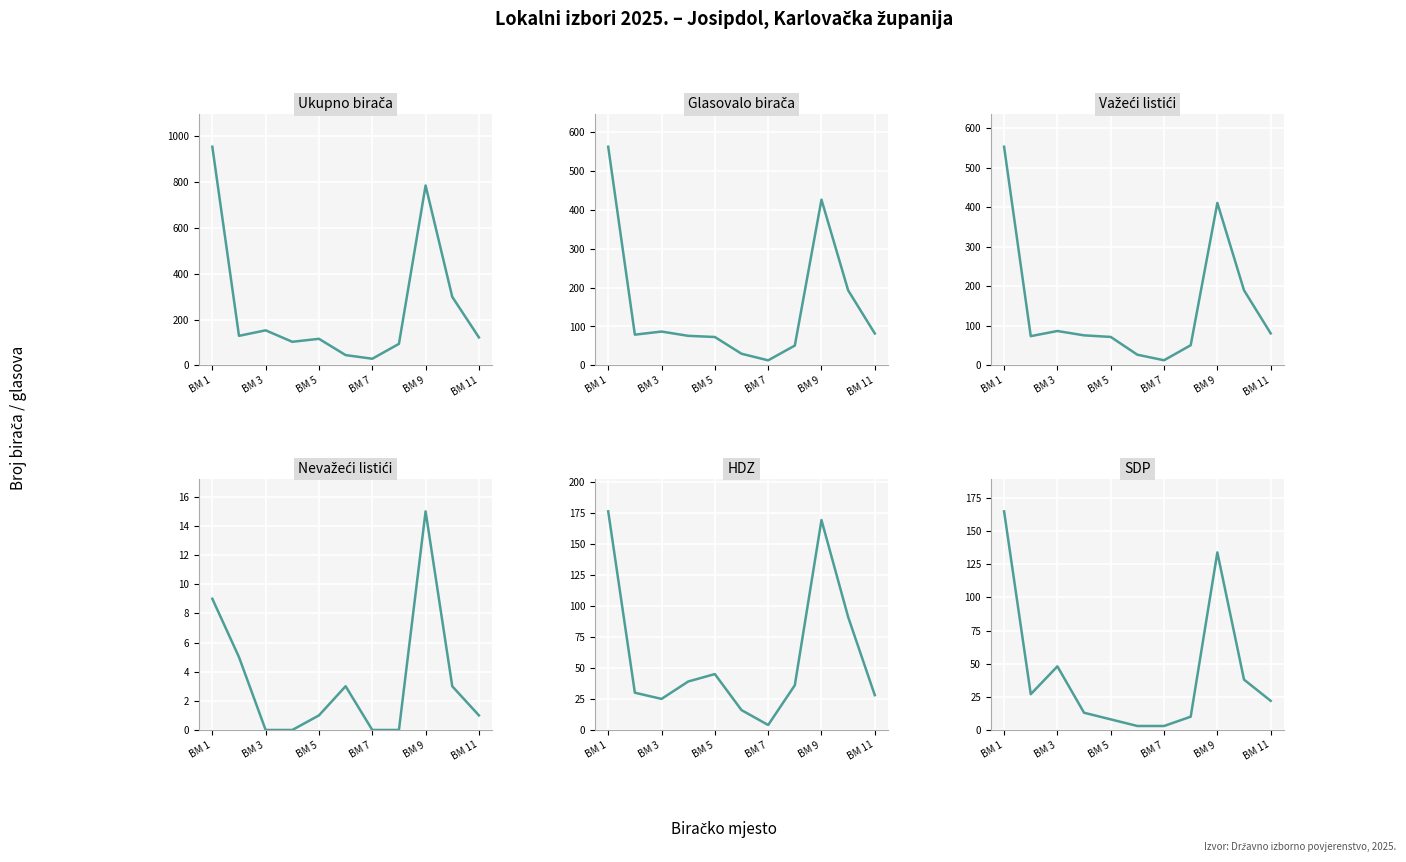

In SDP, how many points are lower than both neighbors (excluding endpoints)?

1